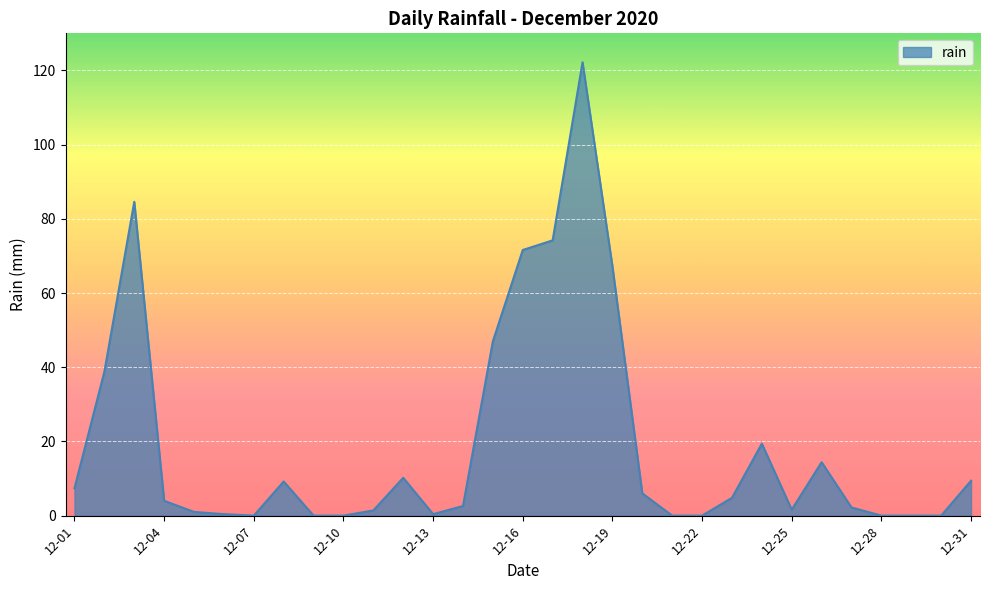

What is the greatest value displayed?

122.2